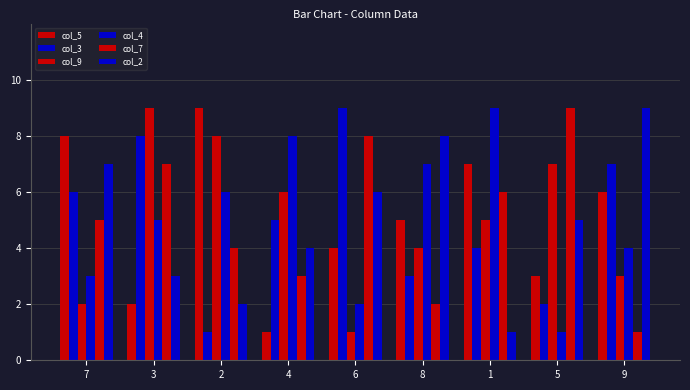

At how many categories does at least one series exceed 7?

9